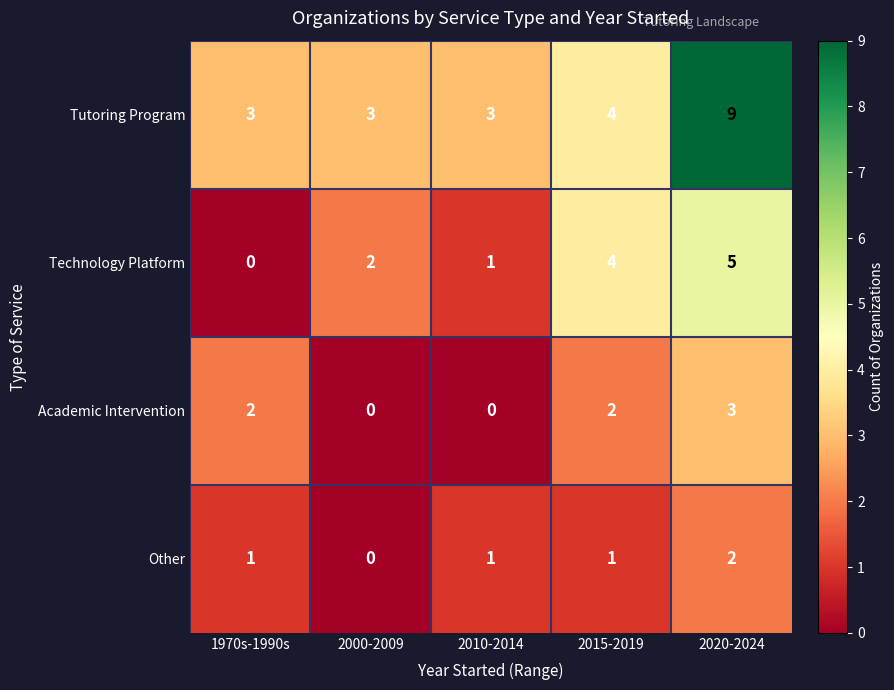

Reading right to left, transcribe all the data shown in this chart.

Tutoring Program: 2020-2024=9	2015-2019=4	2010-2014=3	2000-2009=3	1970s-1990s=3
Technology Platform: 2020-2024=5	2015-2019=4	2010-2014=1	2000-2009=2	1970s-1990s=0
Academic Intervention: 2020-2024=3	2015-2019=2	2010-2014=0	2000-2009=0	1970s-1990s=2
Other: 2020-2024=2	2015-2019=1	2010-2014=1	2000-2009=0	1970s-1990s=1